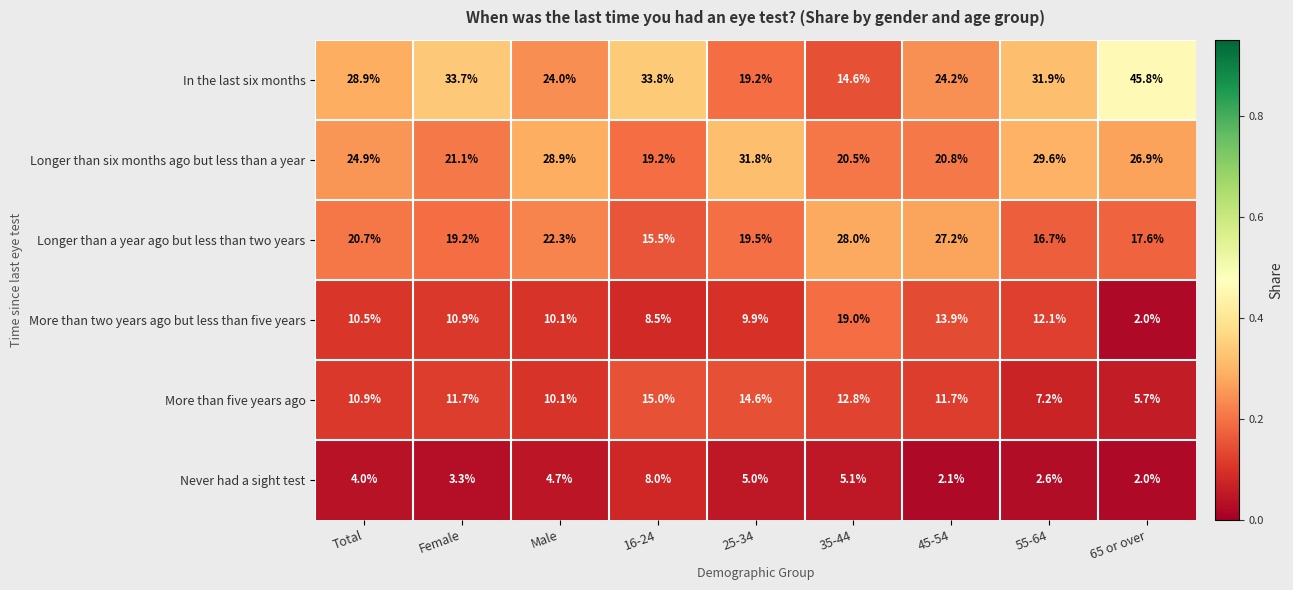

At 65 or over, list the series in order from smallest to largest.

More than two years ago but less than five years, Never had a sight test, More than five years ago, Longer than a year ago but less than two years, Longer than six months ago but less than a year, In the last six months